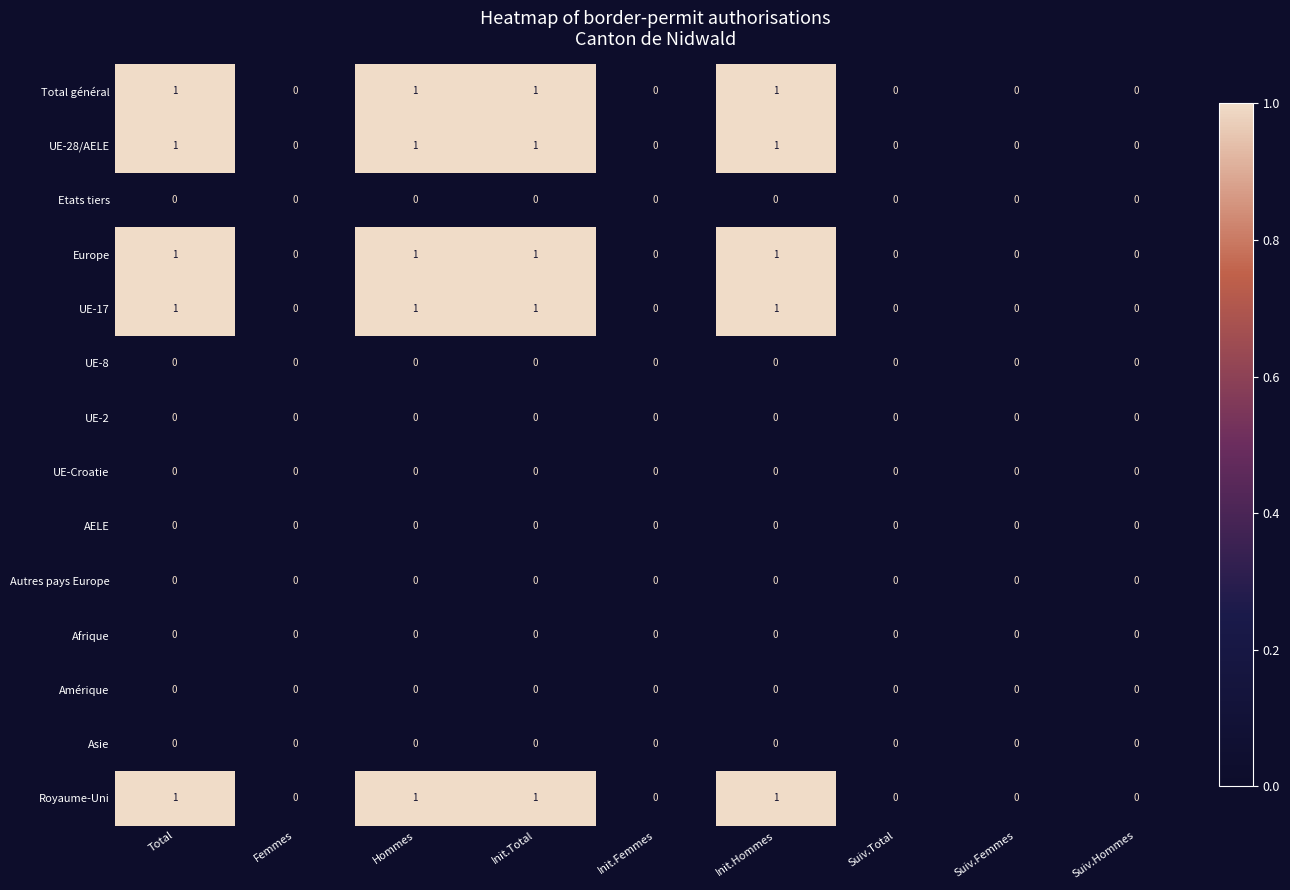

Count the number of data series in this chart.

14